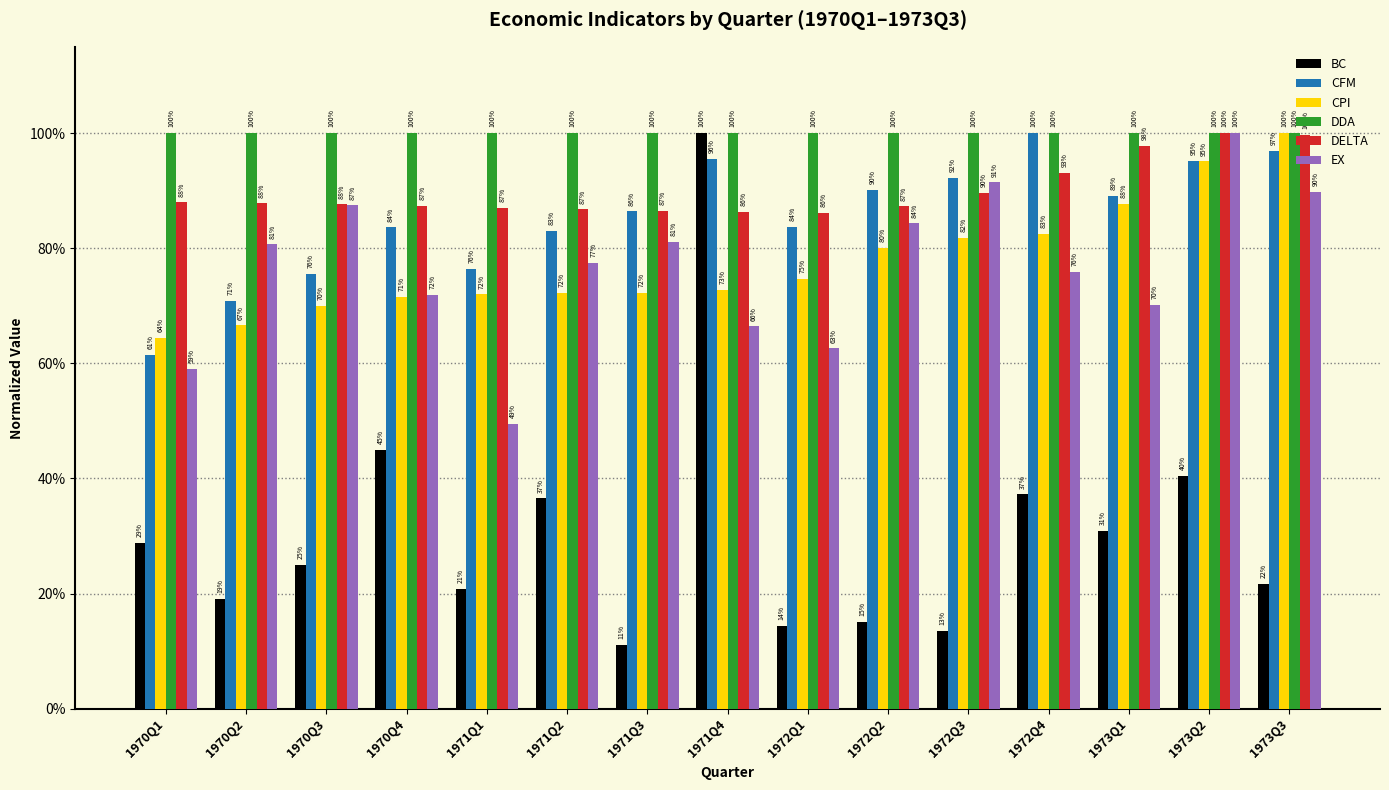

Which category has the lowest value in the CPI series?

1970Q1